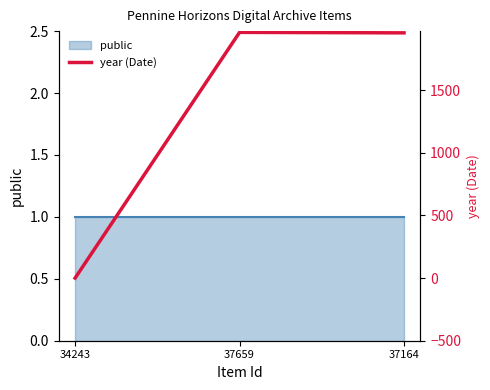

What is the average value?

1306